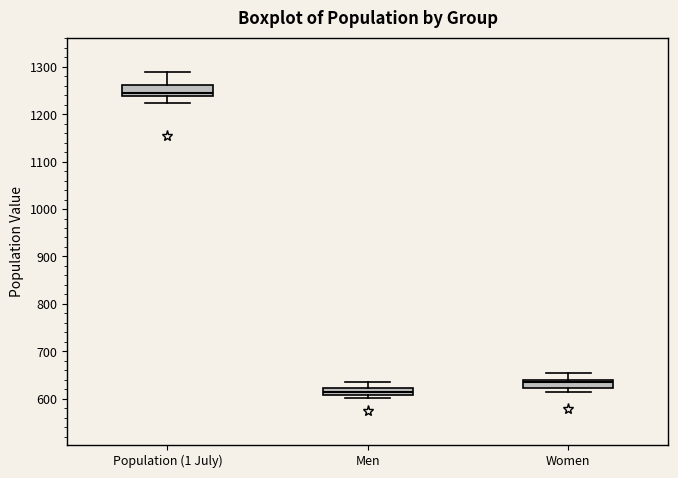

Where is the lower edge of the box for Men on the y-axis? The values are not printed on the chart, so give them approximately, as read against the axis.

610